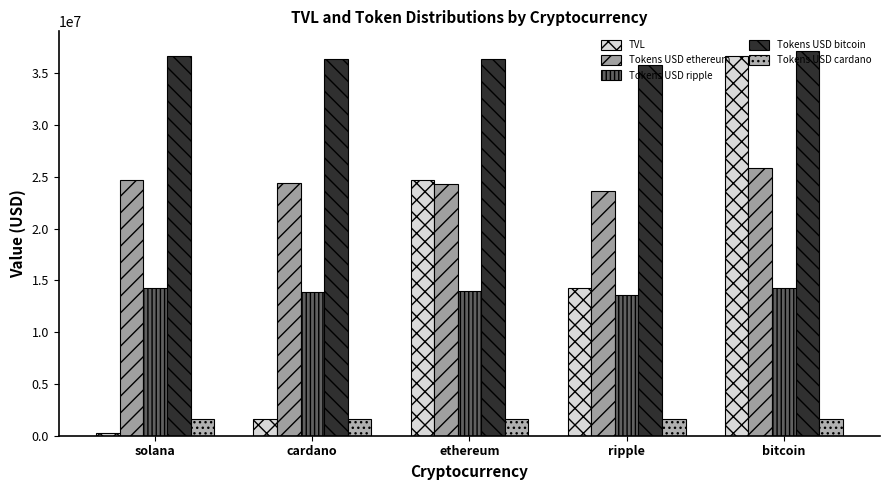

What is the label of the 2nd bar from the right?

ripple